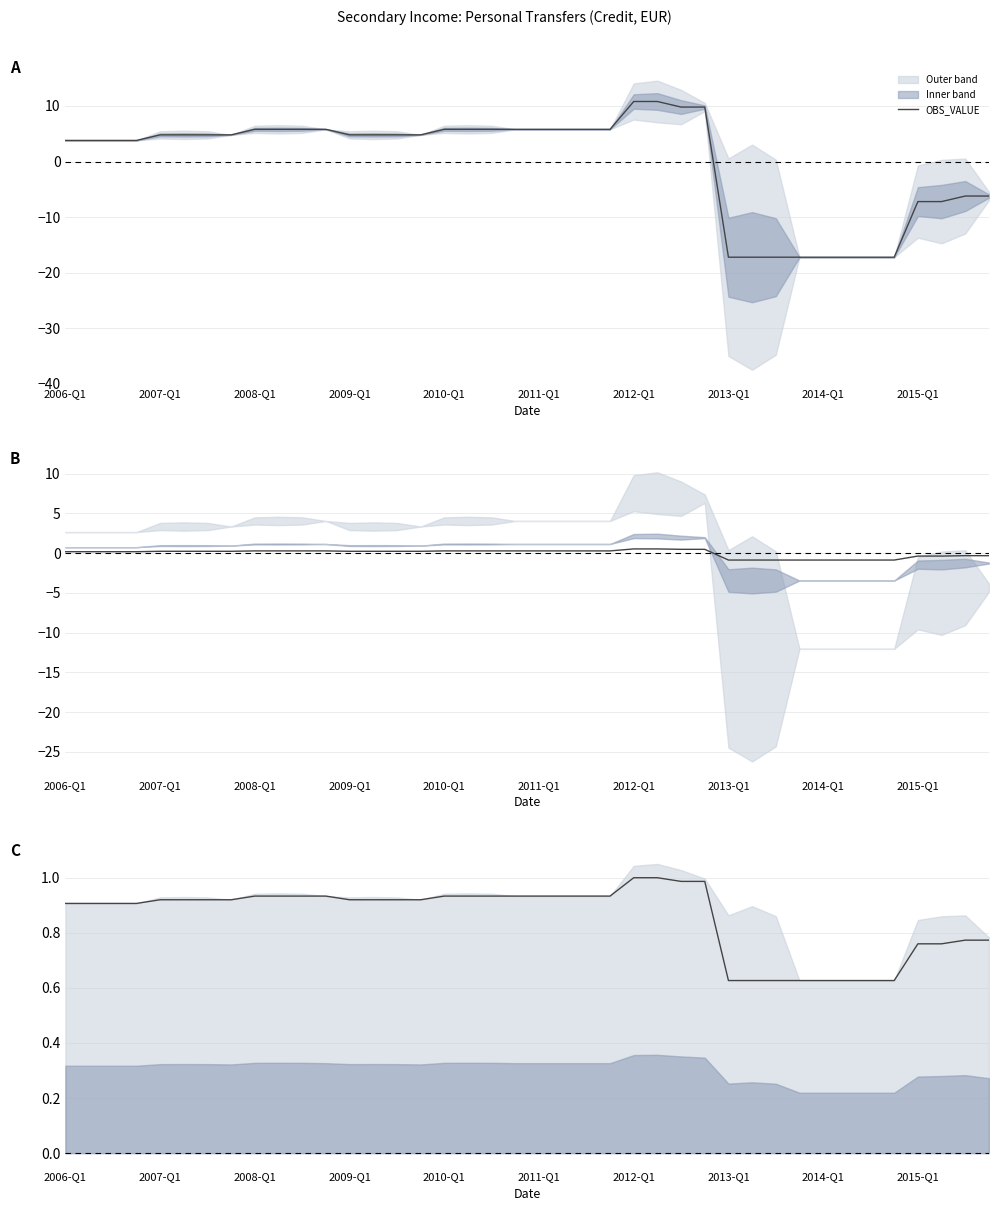

Does the chart display data point markers on the line(s)?

No